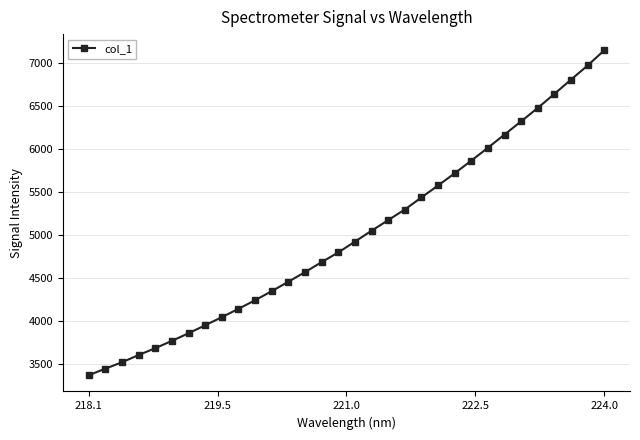

True or false: the data has more than 2 interior local peaks.

False